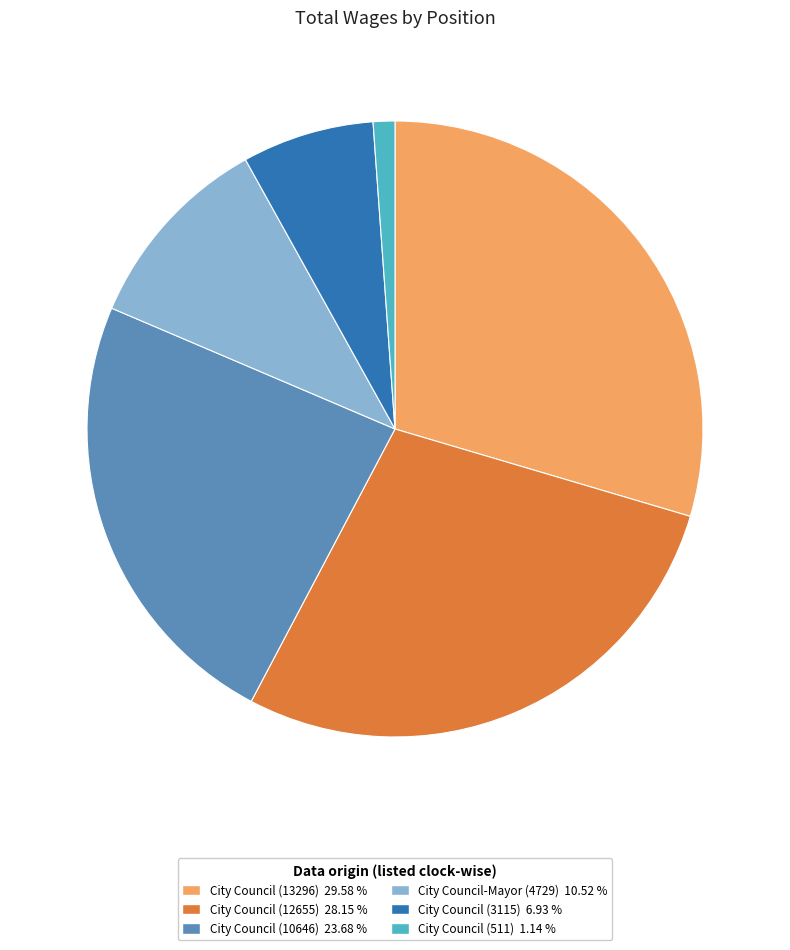

Do City Council-Mayor (4729) and City Council (13296) together represent more than half of the pie?

No